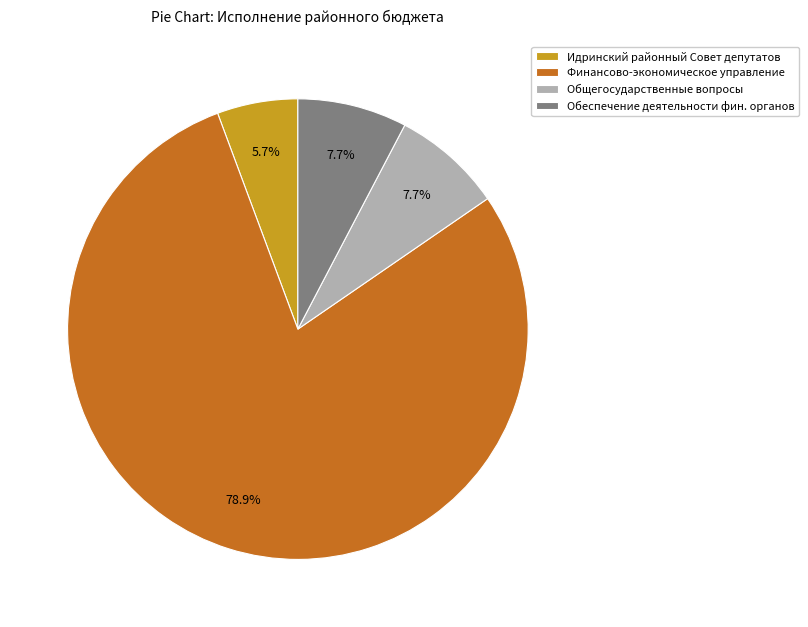

What portion of the pie excludes Обеспечение деятельности фин. органов?

92.3%